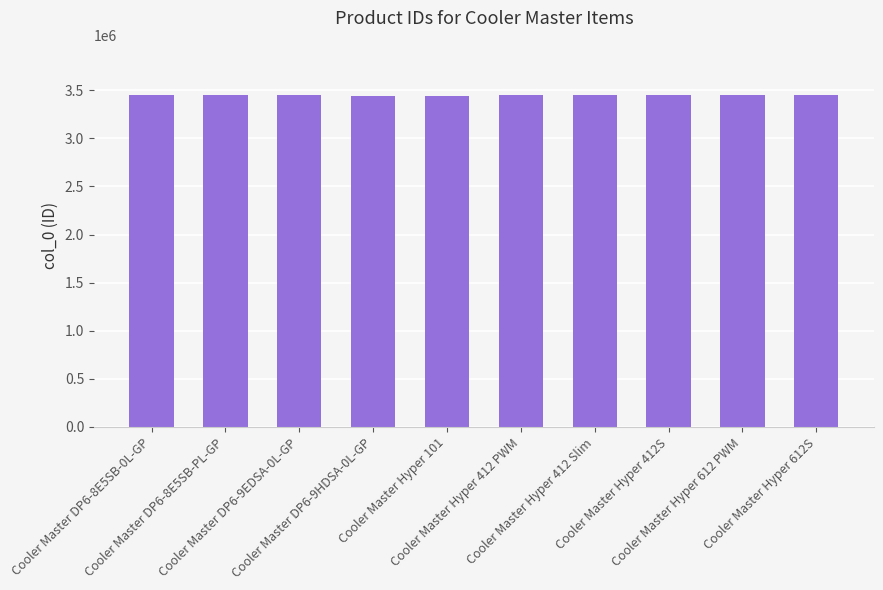

Approximately how many times larger is the value at Cooler Master DP6-9HDSA-0L-GP compared to Cooler Master Hyper 412 PWM?

1.0